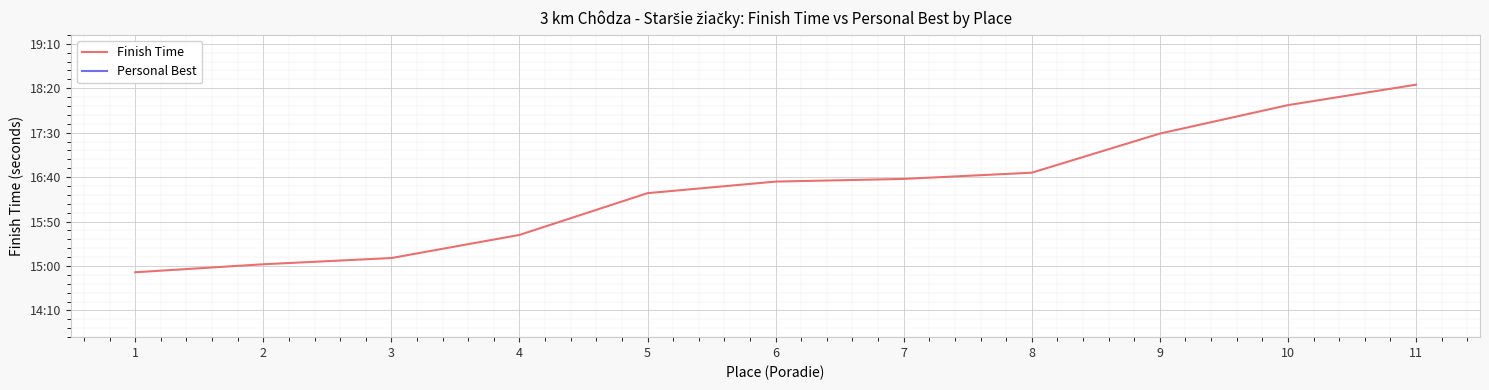

What is the difference between the Finish Time values at 5 and 7?

16.0